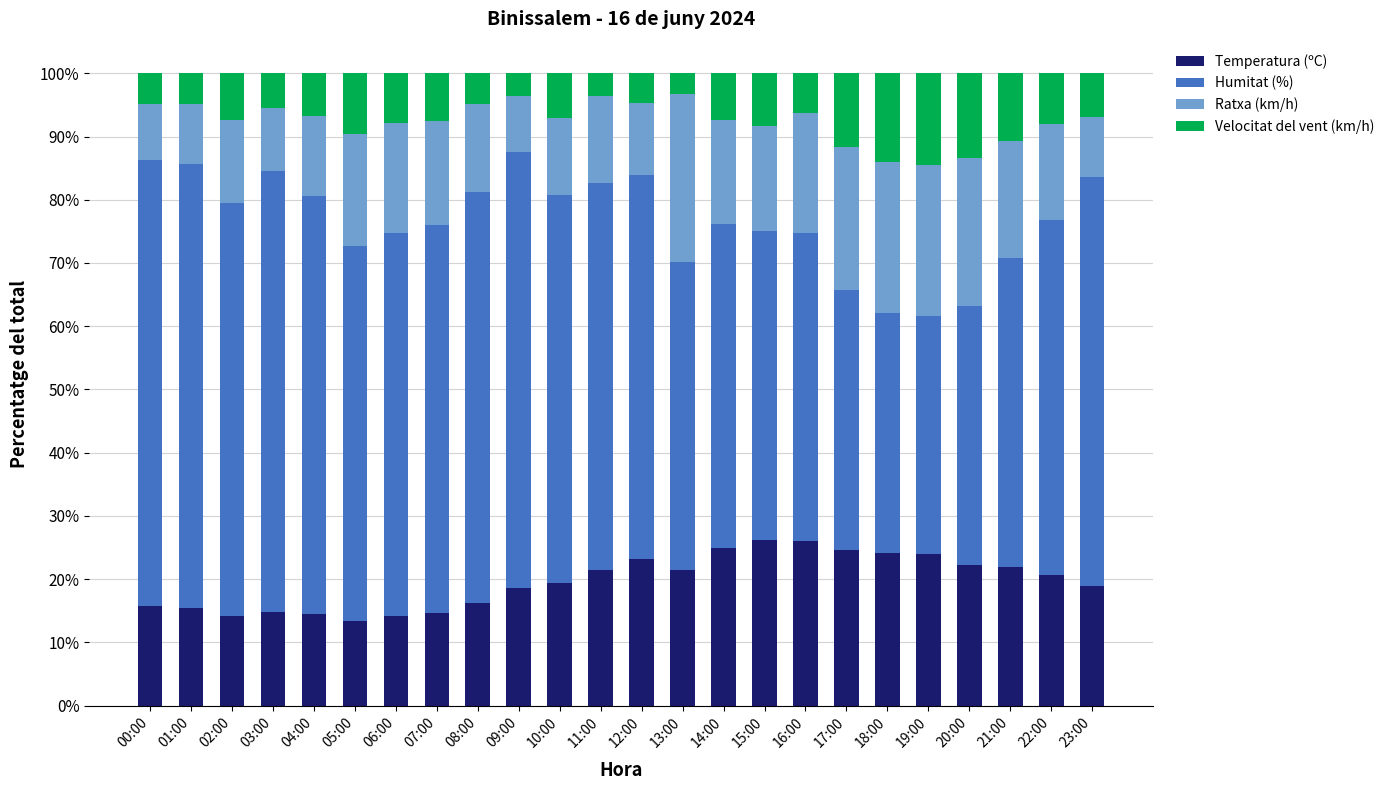

What is the total value across all series at 02:00?

100.0